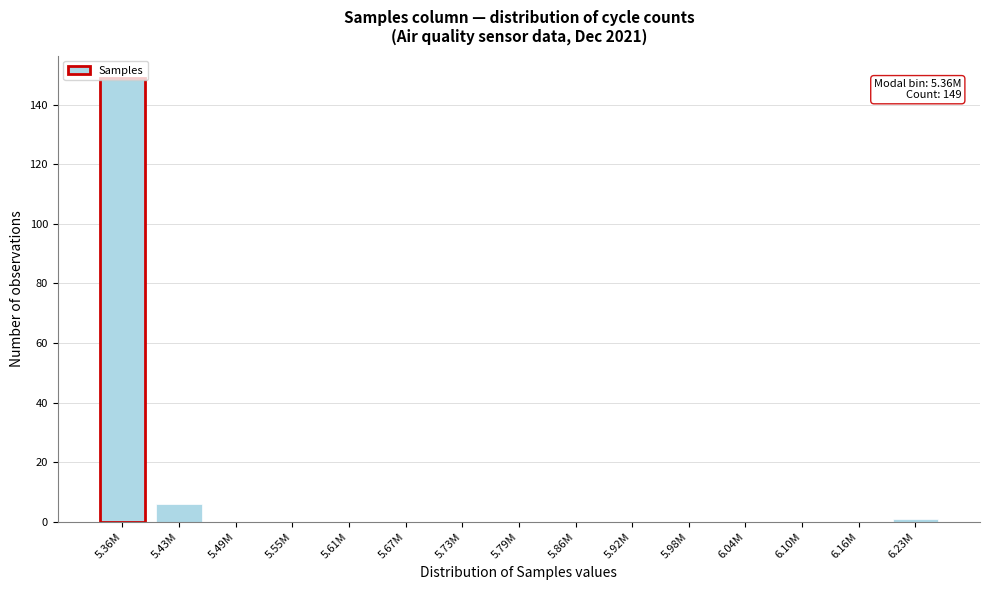

What is the maximum value shown in the chart?

149